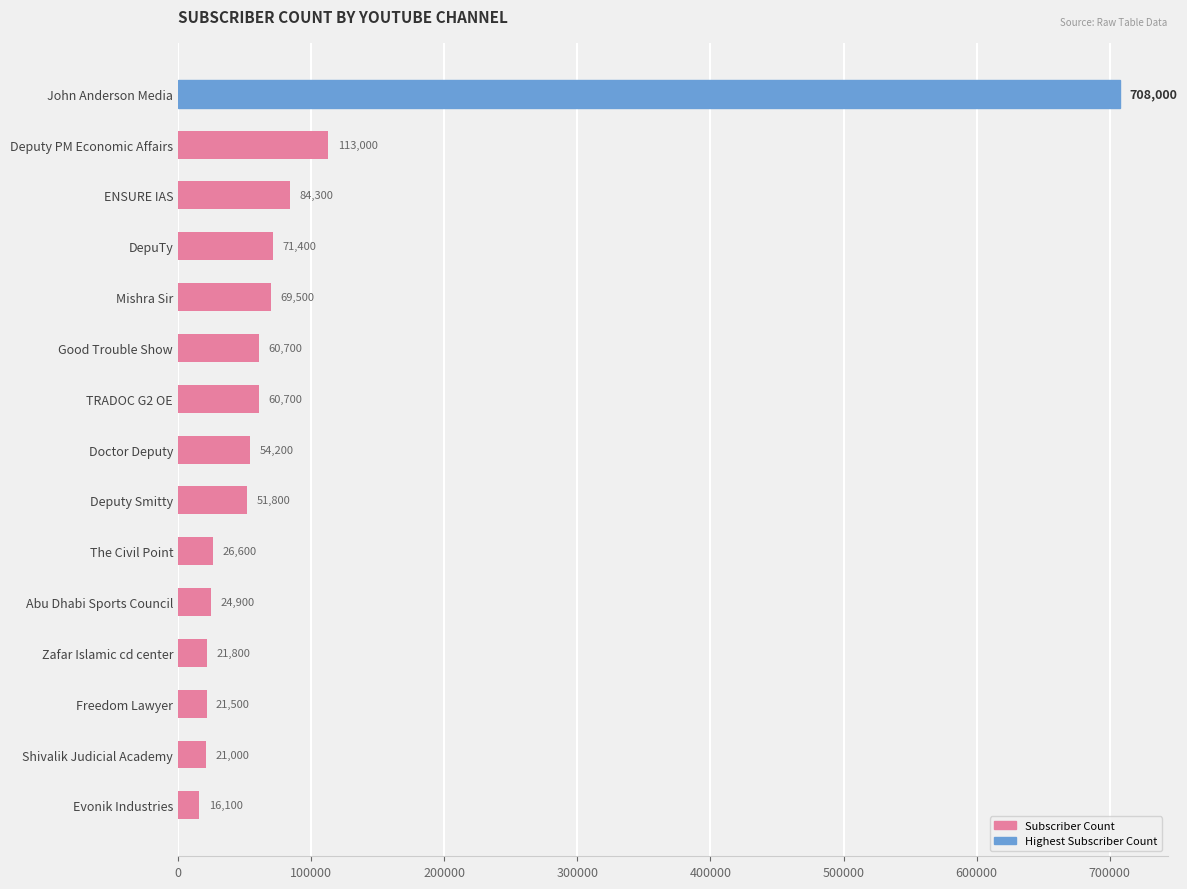

Reading top to bottom, list all the values displayed in this chart.

John Anderson Media=708000	Deputy PM Economic Affairs=113000	ENSURE IAS=84300	DepuTy=71400	Mishra Sir=69500	Good Trouble Show=60700	TRADOC G2 OE=60700	Doctor Deputy=54200	Deputy Smitty=51800	The Civil Point=26600	Abu Dhabi Sports Council=24900	Zafar Islamic cd center=21800	Freedom Lawyer=21500	Shivalik Judicial Academy=21000	Evonik Industries=16100